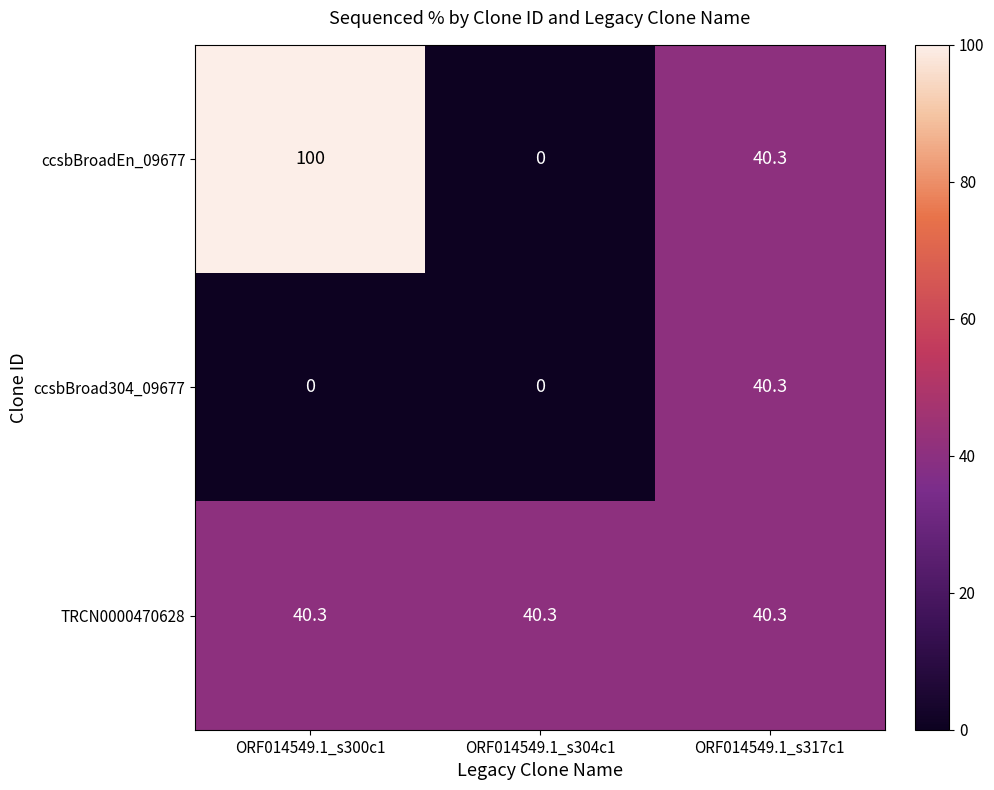

Rank the series by their average value, from lowest to highest.

ccsbBroad304_09677, TRCN0000470628, ccsbBroadEn_09677